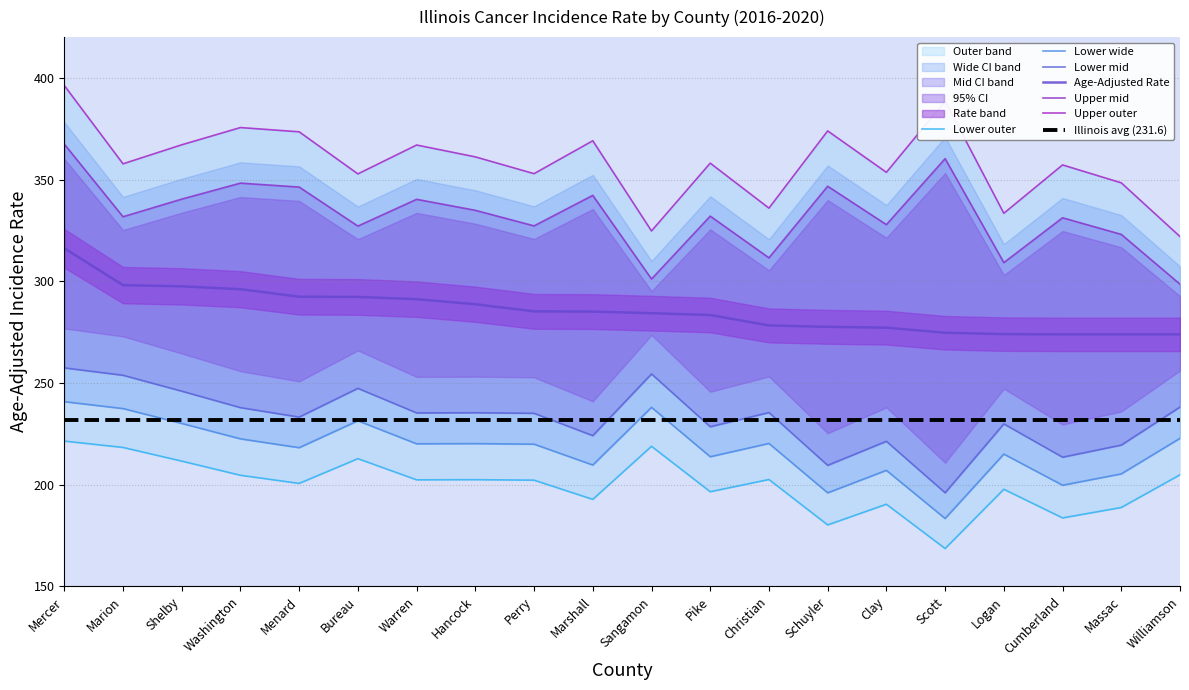

At how many categories does at least one series exceed 201?

20